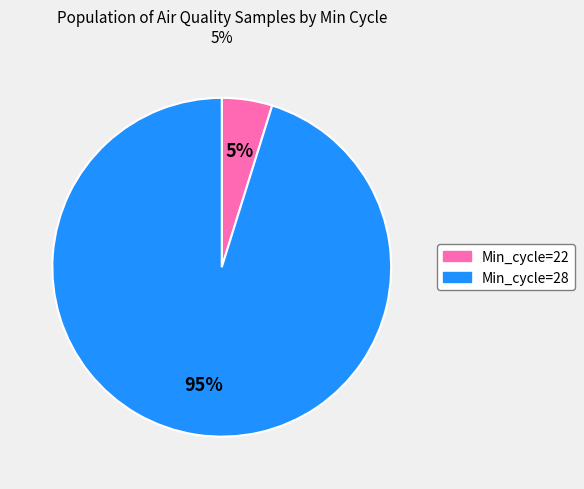

Does any single category account for the majority?

Yes